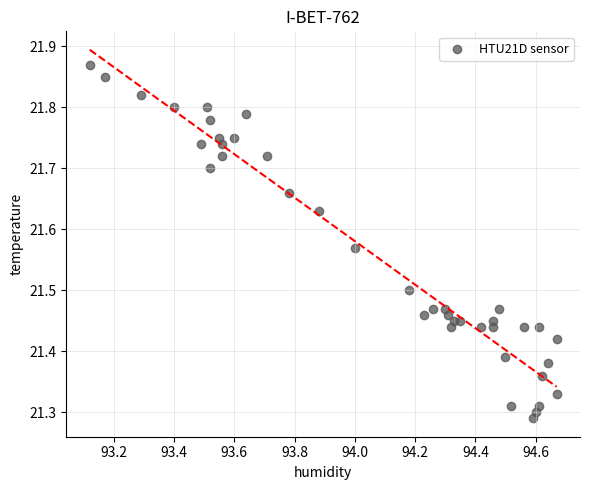

What is the range of Y values (max minus min)?

0.6